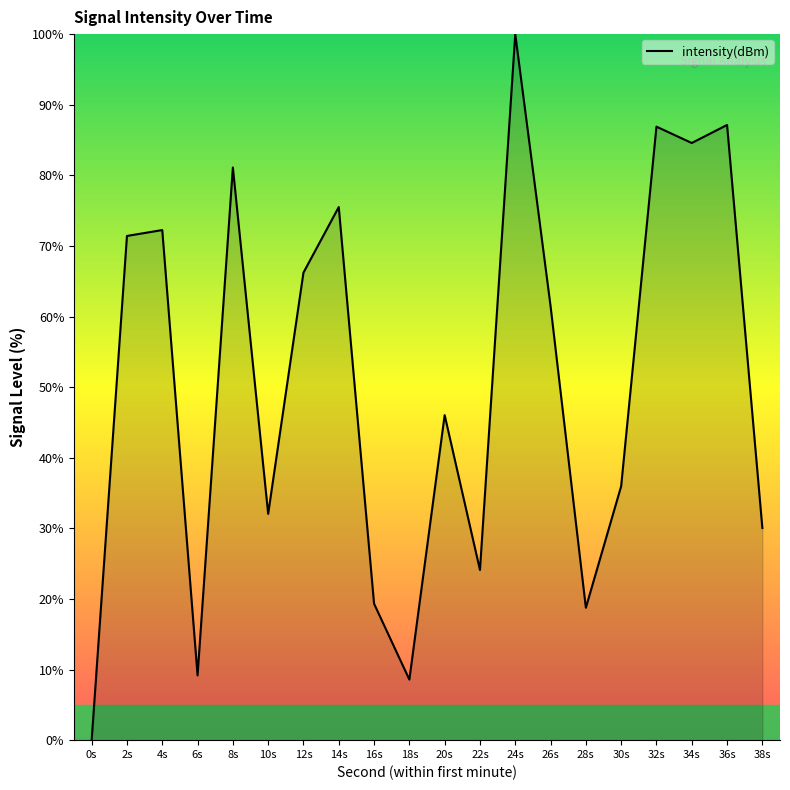

At which category does the data reach its first local valley?

6s